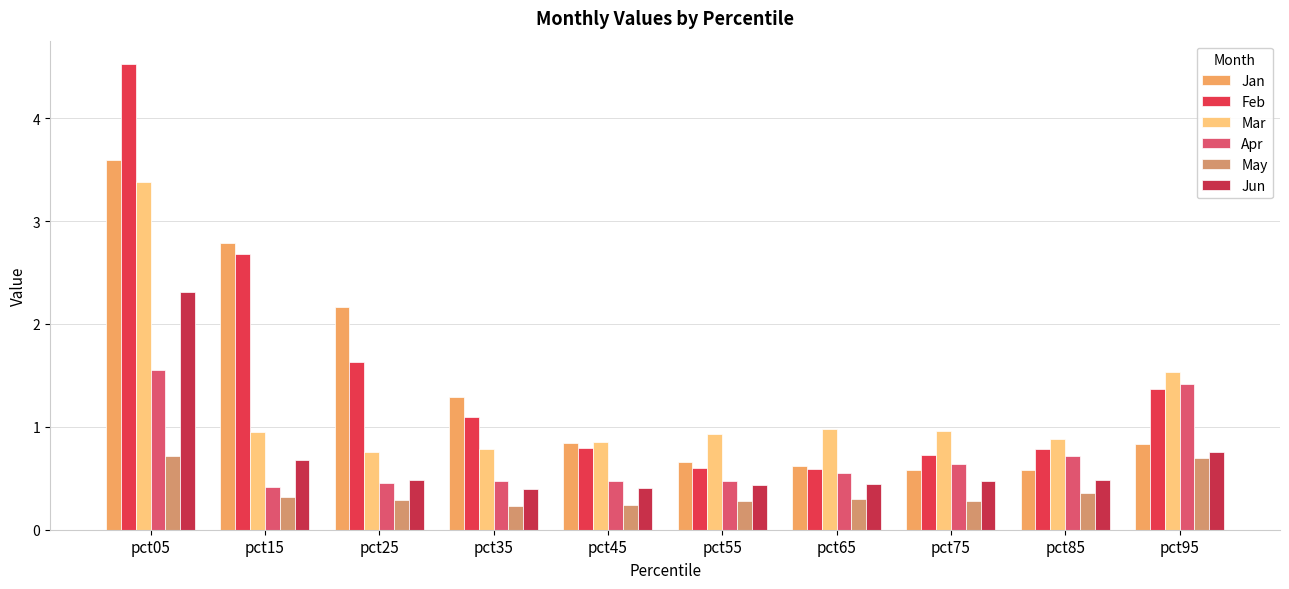

At which label is Feb closest to 2?

pct25